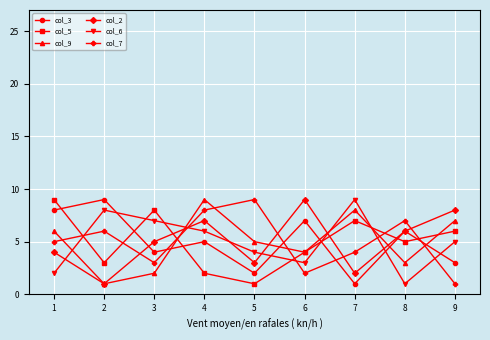

How many values in the col_7 series are below 5?

4